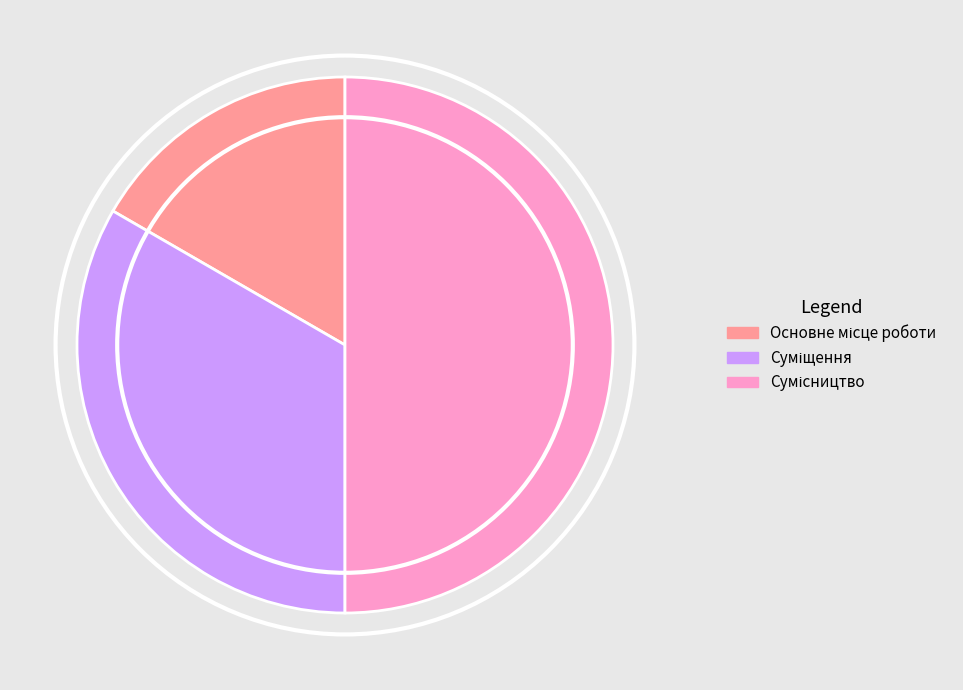

Does Основне місце роботи account for over 50% of the chart?

No